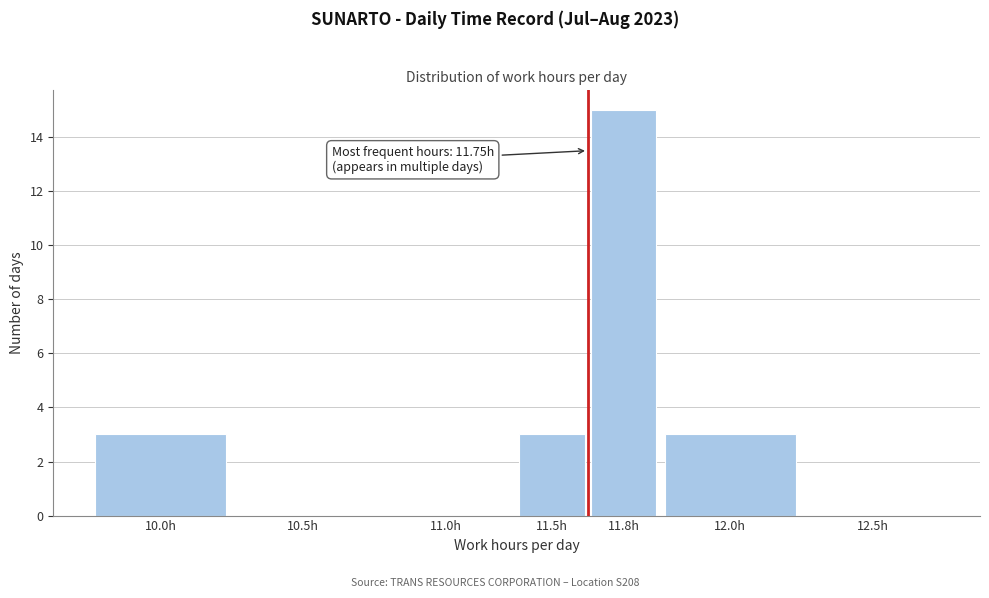

Reading left to right, what are all the values shown in this chart?

10.0h=3	10.5h=0	11.0h=0	11.5h=3	11.8h=15	12.0h=3	12.5h=0